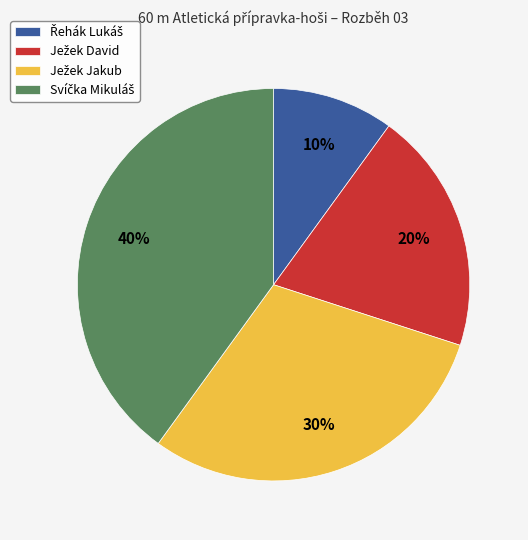

To the nearest percent, what is the difference between the largest and smallest slice percentages?

30%